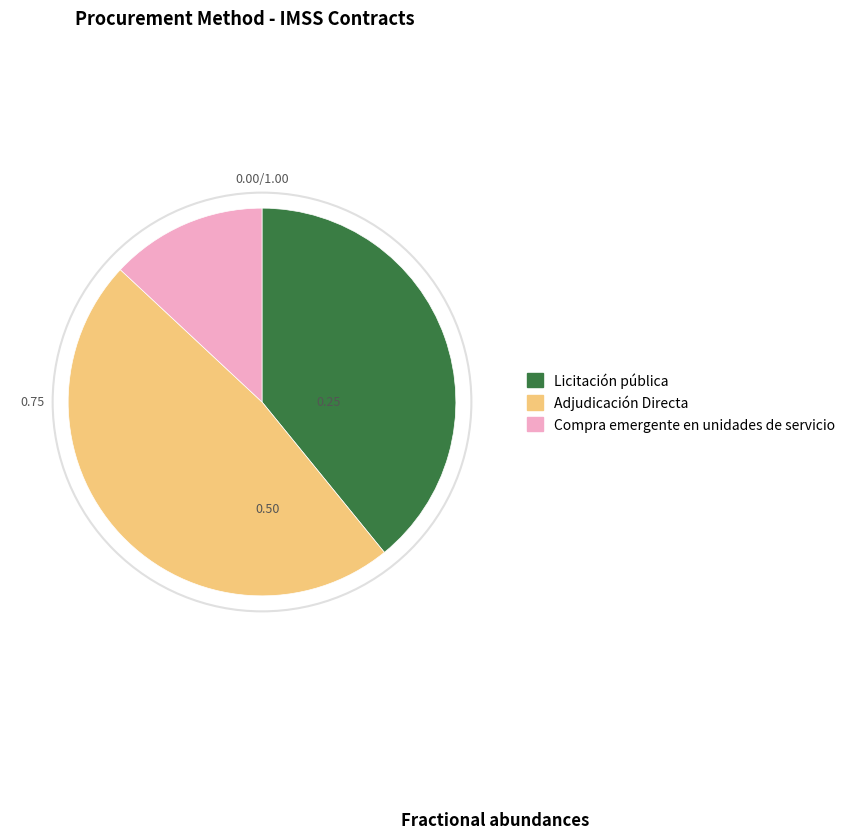

Is there any slice that represents more than half of the pie?

No